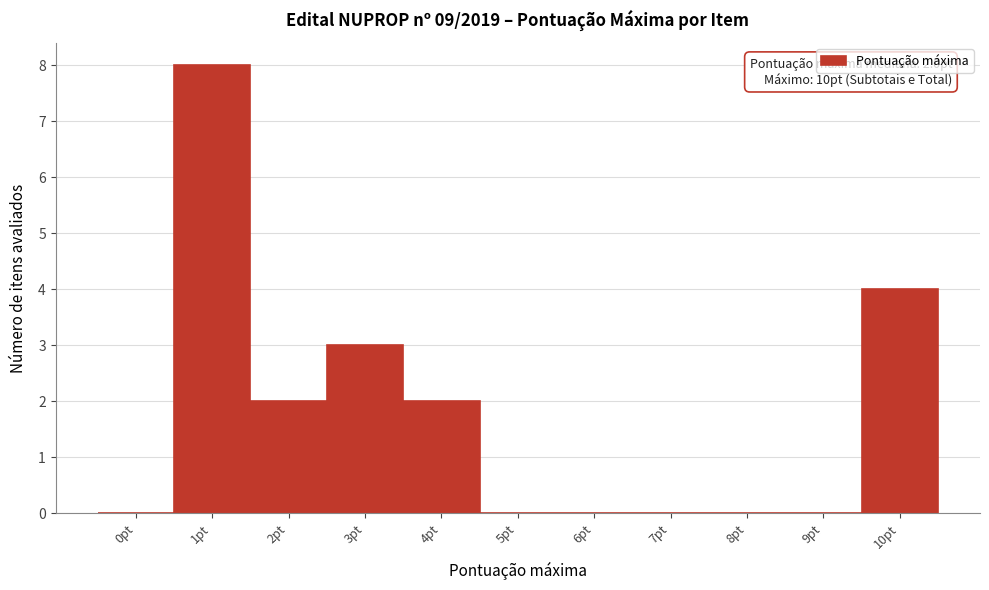

Reading left to right, transcribe all the data shown in this chart.

0pt=0	1pt=8	2pt=2	3pt=3	4pt=2	5pt=0	6pt=0	7pt=0	8pt=0	9pt=0	10pt=4